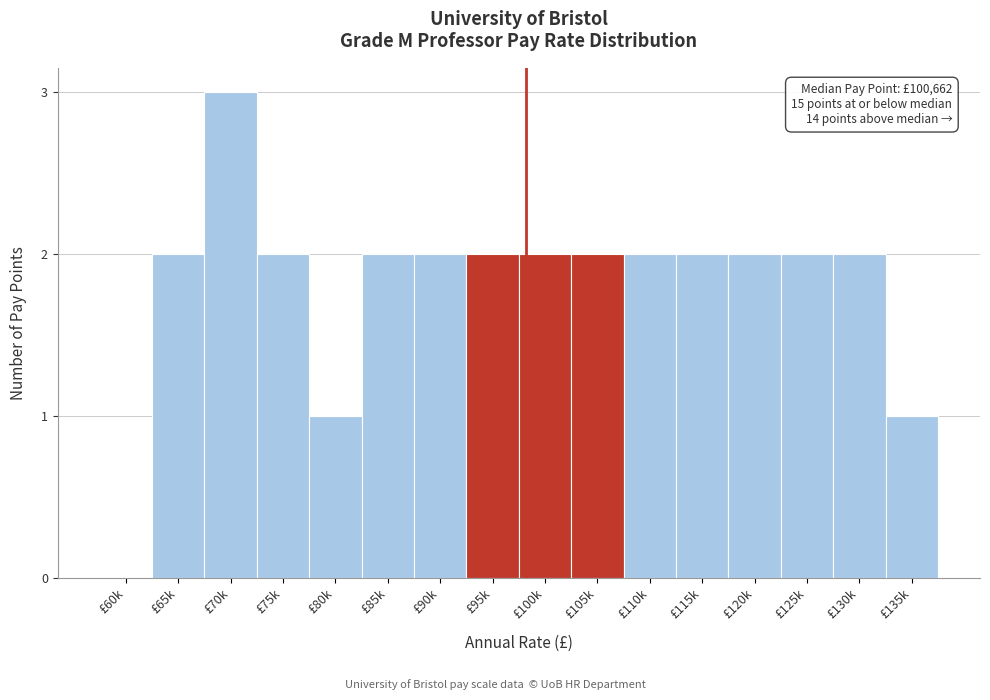

Reading right to left, what are all the values shown in this chart?

£135k=1	£130k=2	£125k=2	£120k=2	£115k=2	£110k=2	£105k=2	£100k=2	£95k=2	£90k=2	£85k=2	£80k=1	£75k=2	£70k=3	£65k=2	£60k=0